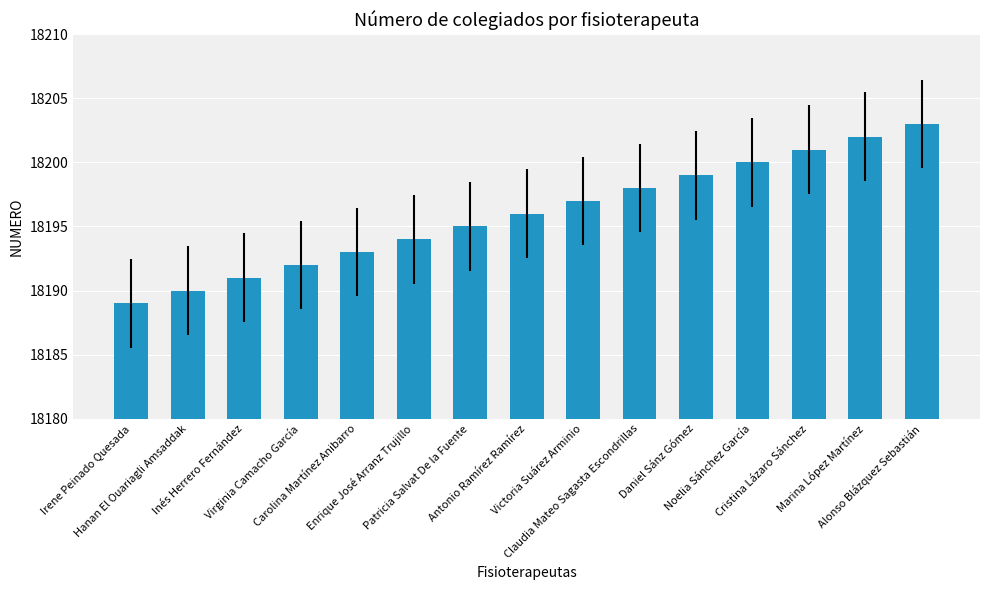

What is the label of the 11th bar from the right?

Carolina Martínez Anibarro